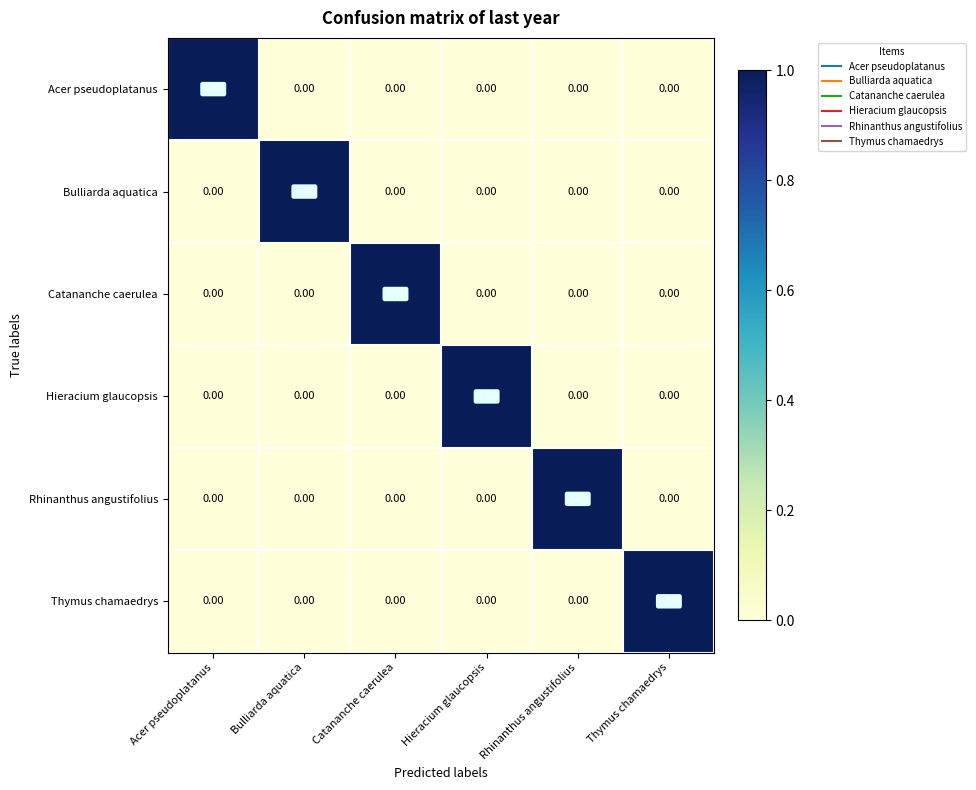

How many values in Rhinanthus angustifolius are above zero?

1